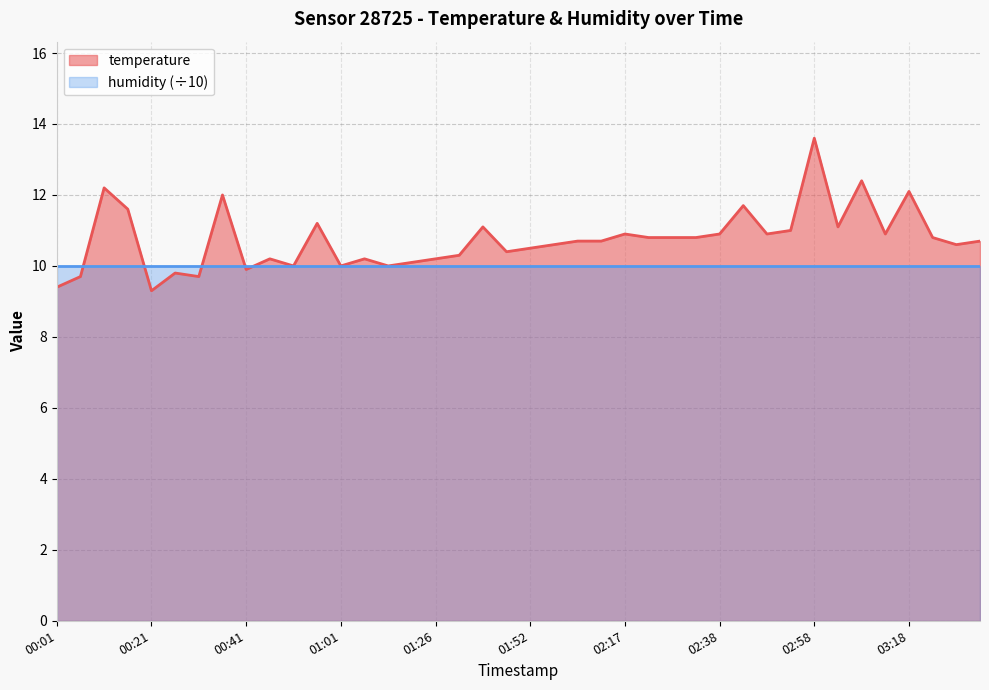

List the labels in order of value, largest first.

02:58, 03:08, 00:11, 03:18, 00:36, 02:43, 00:16, 00:56, 01:37, 03:03, 02:53, 02:17, 02:38, 02:48, 03:13, 02:22, 02:27, 02:32, 03:23, 02:02, 02:07, 03:33, 01:57, 03:28, 01:52, 01:42, 01:32, 00:46, 01:06, 01:26, 01:16, 00:51, 01:01, 01:11, 00:41, 00:26, 00:06, 00:31, 00:01, 00:21